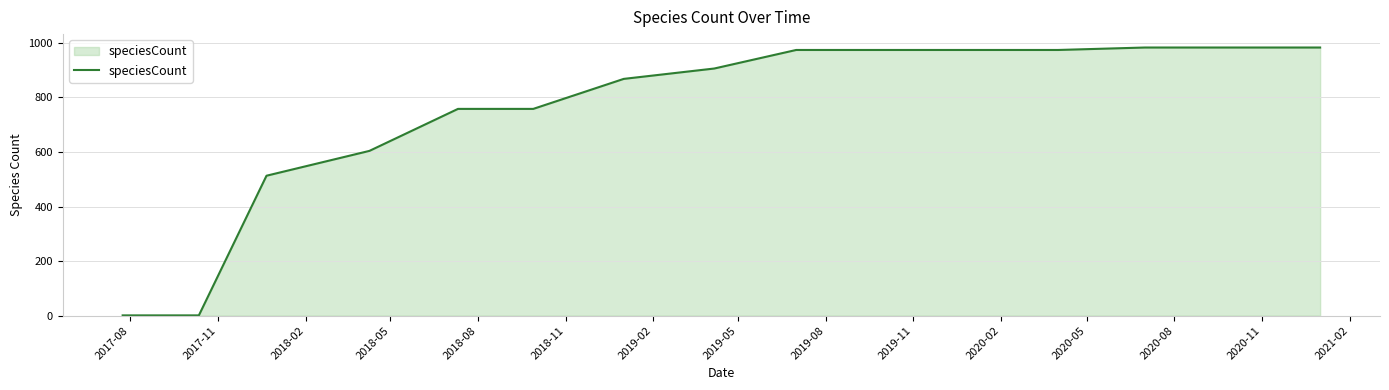

How many lines are shown in the chart?

1